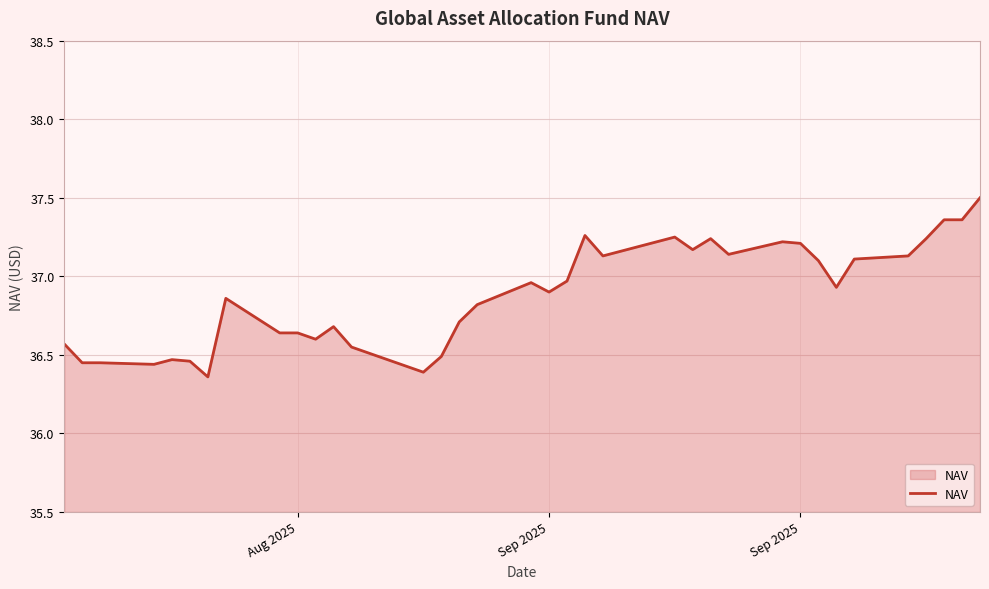

What is the maximum value shown in the chart?

37.5